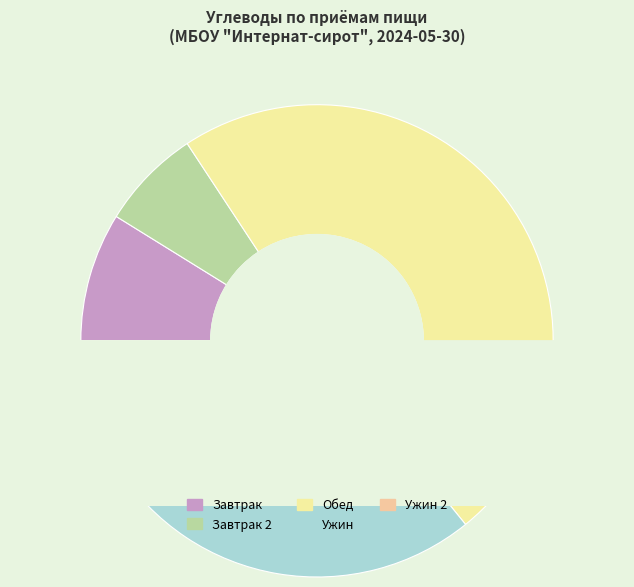

How many segments does this pie chart have?

5